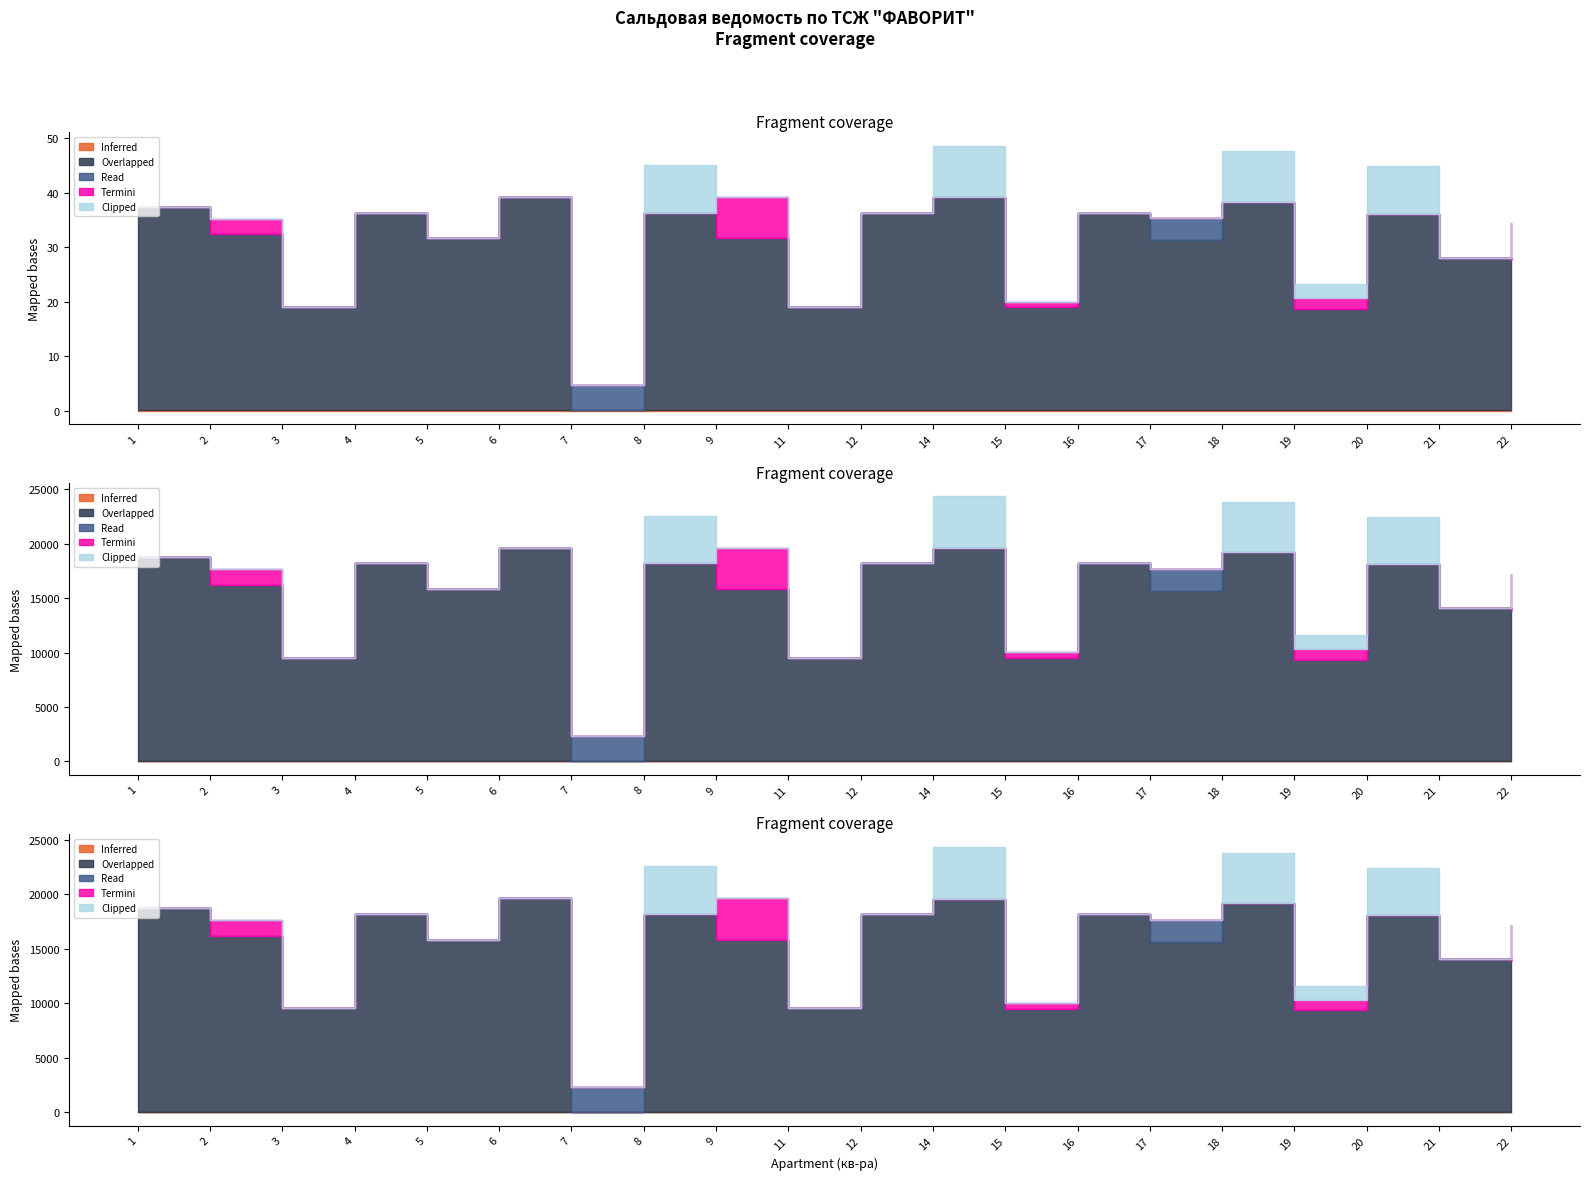

Is it true that Overlapped equals 2795.1 at 3?

False